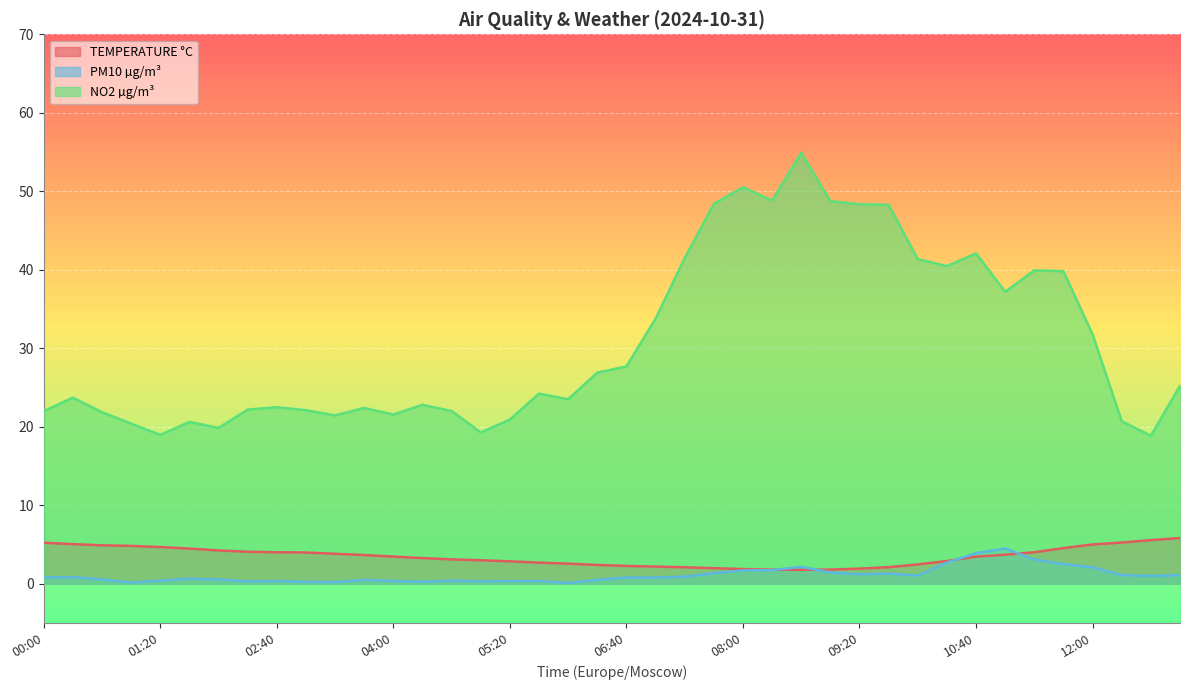

Does the chart display data point markers on the line(s)?

No